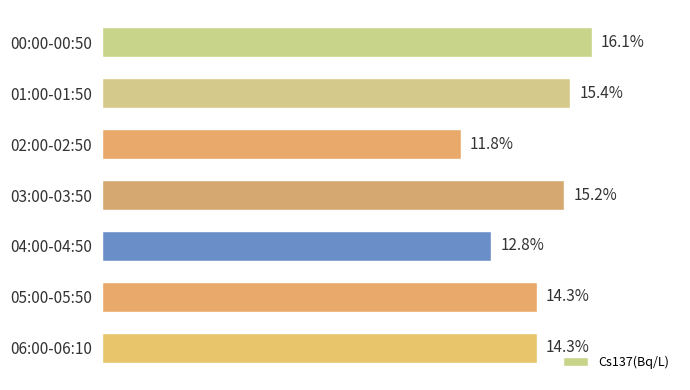

At which category does the chart reach its minimum across all series?

02:00-02:50